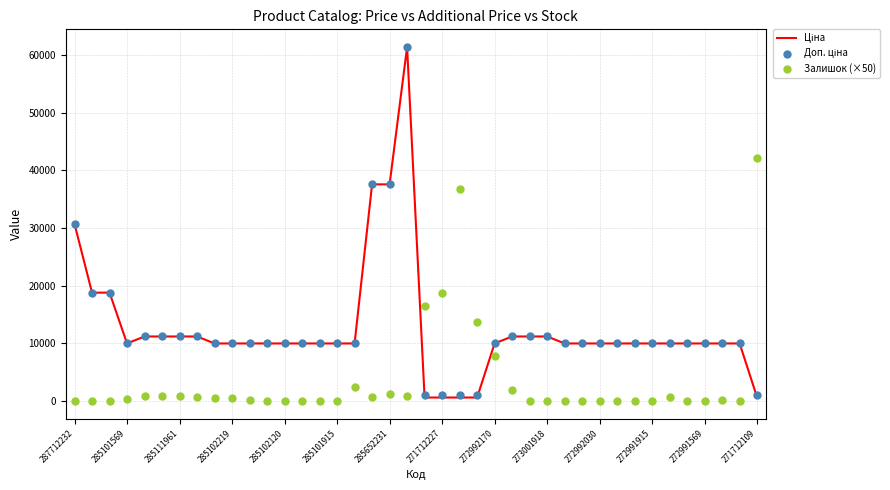

What are all the series names shown in the legend?

Ціна, Доп. ціна, Залишок (×50)